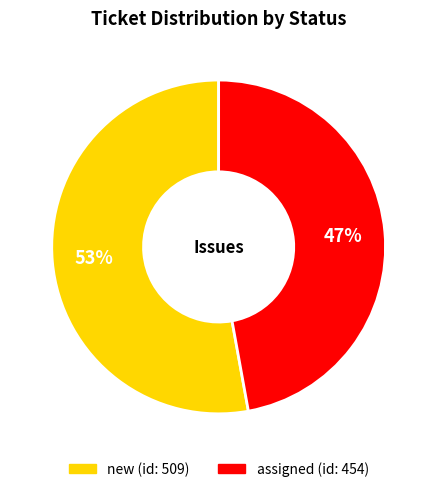

To the nearest percent, what is the average slice percentage?

50%